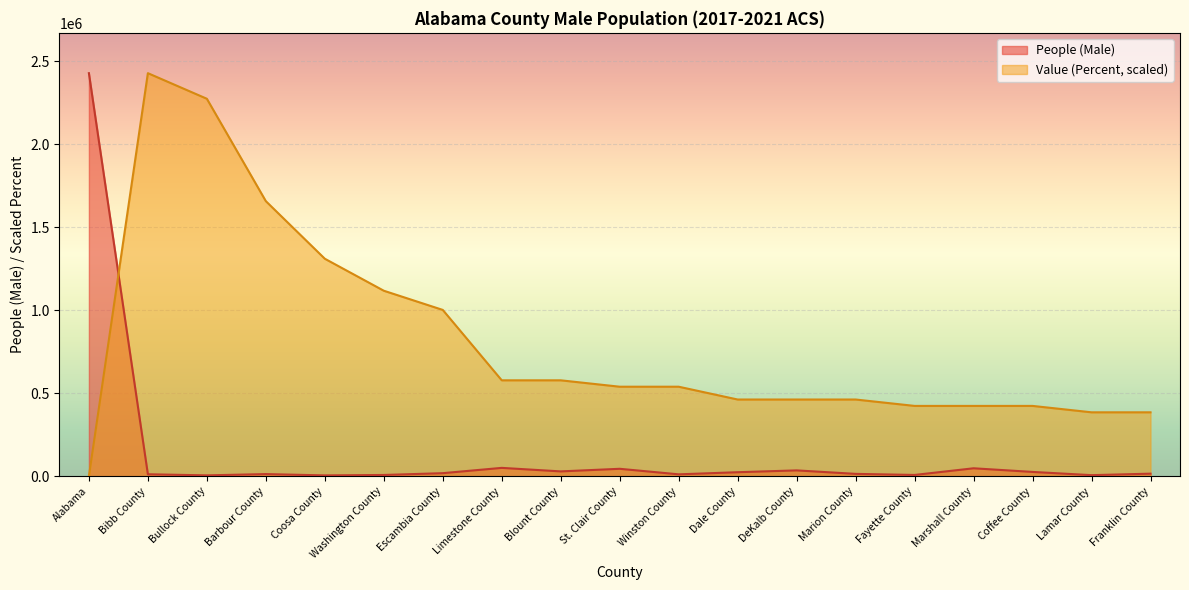

At which label does Value (Percent) reach its peak?

Bibb County